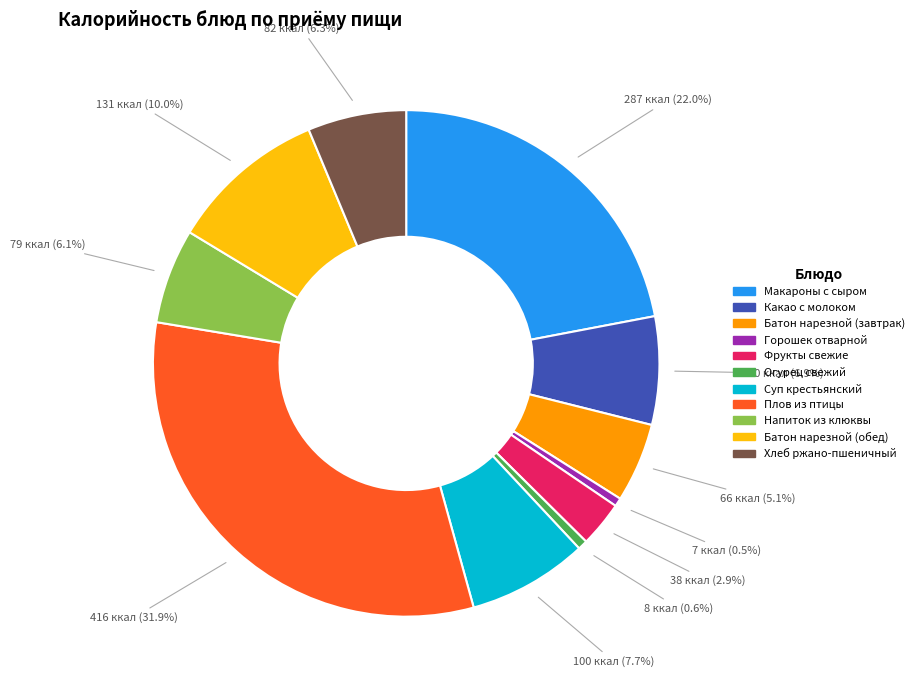

Between Фрукты свежие and Горошек отварной, which is larger?

Фрукты свежие